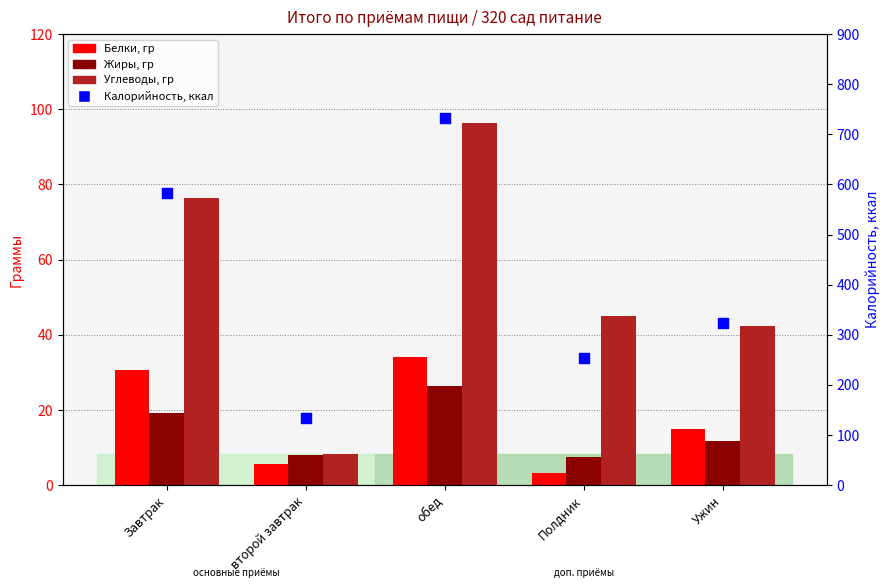

At which category is the sum across all series the highest?

обед